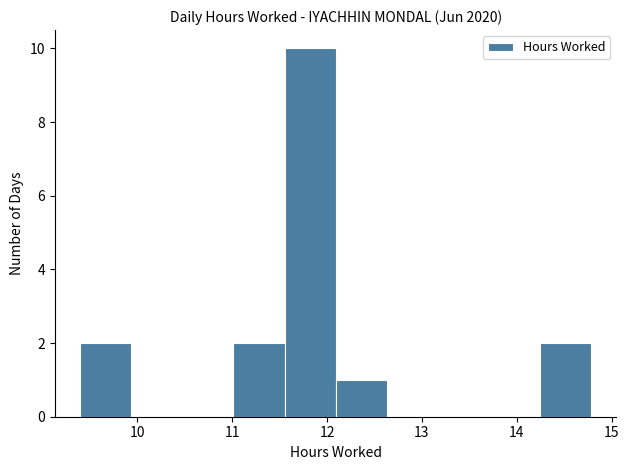

Over which range of the x-axis is the bar tallest?

11.6 to 12.1